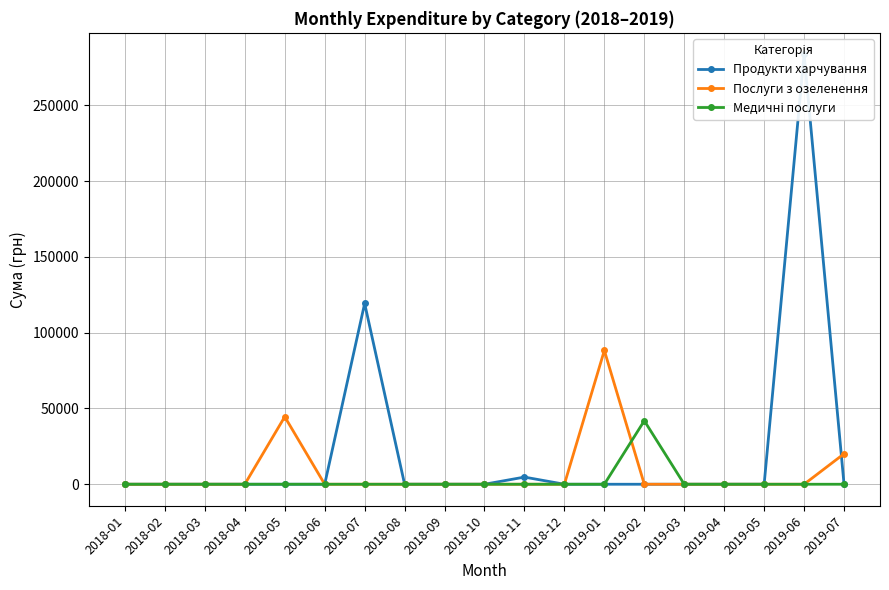

Reading left to right, extract all data points from this chart.

Продукти харчування: 2018-01=0.0	2018-02=0.0	2018-03=0.0	2018-04=0.0	2018-05=0.0	2018-06=0.0	2018-07=119319.7	2018-08=0.0	2018-09=0.0	2018-10=0.0	2018-11=4722.0	2018-12=0.0	2019-01=0.0	2019-02=0.0	2019-03=0.0	2019-04=0.0	2019-05=0.0	2019-06=283734.0	2019-07=0.0
Послуги з озеленення: 2018-01=0.0	2018-02=0.0	2018-03=0.0	2018-04=0.0	2018-05=44545.5	2018-06=0.0	2018-07=0.0	2018-08=0.0	2018-09=0.0	2018-10=0.0	2018-11=0.0	2018-12=0.0	2019-01=88291.6	2019-02=0.0	2019-03=0.0	2019-04=0.0	2019-05=0.0	2019-06=0.0	2019-07=20103.2
Медичні послуги: 2018-01=0.0	2018-02=0.0	2018-03=0.0	2018-04=0.0	2018-05=0.0	2018-06=0.0	2018-07=0.0	2018-08=0.0	2018-09=0.0	2018-10=0.0	2018-11=0.0	2018-12=0.0	2019-01=0.0	2019-02=41909.6	2019-03=0.0	2019-04=0.0	2019-05=0.0	2019-06=0.0	2019-07=0.0